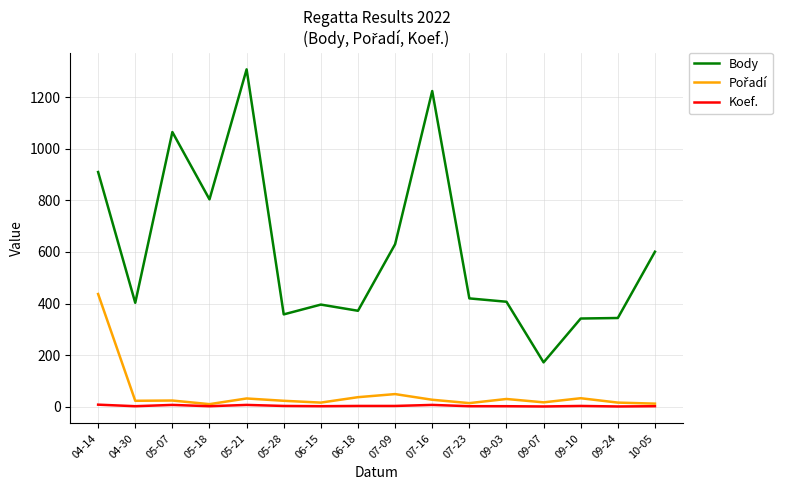

Does the chart display data point markers on the line(s)?

No